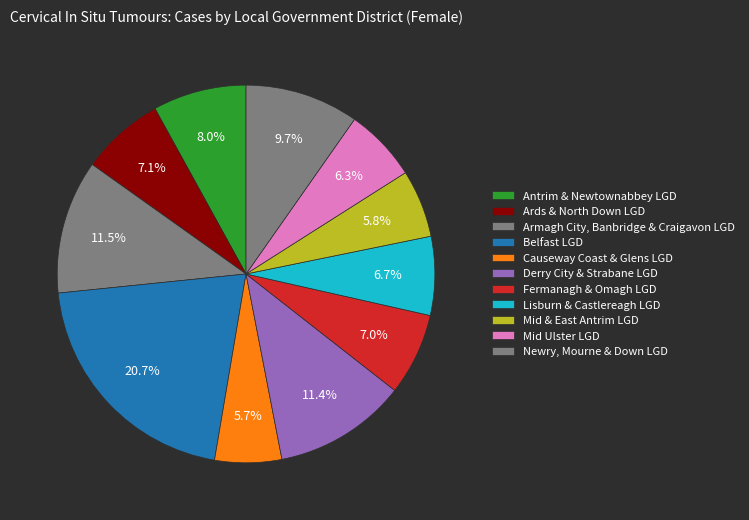

How many segments does this pie chart have?

11